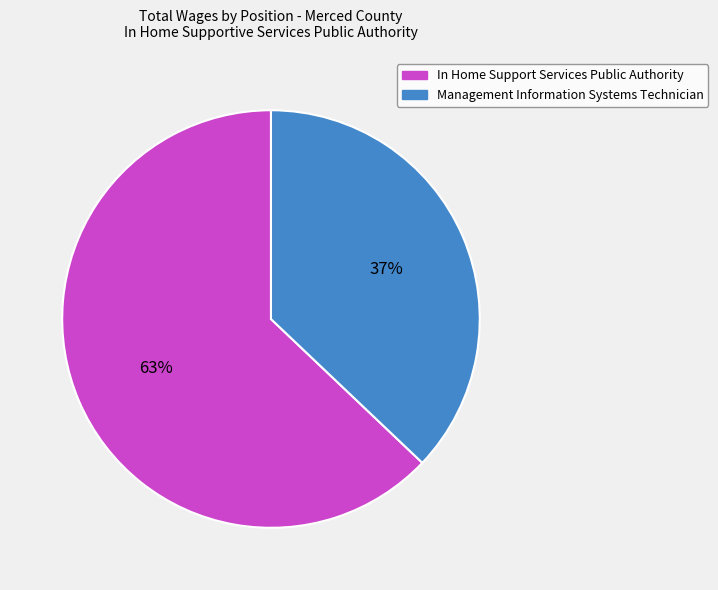

Is In Home Support Services Public Authority the majority of the pie?

Yes